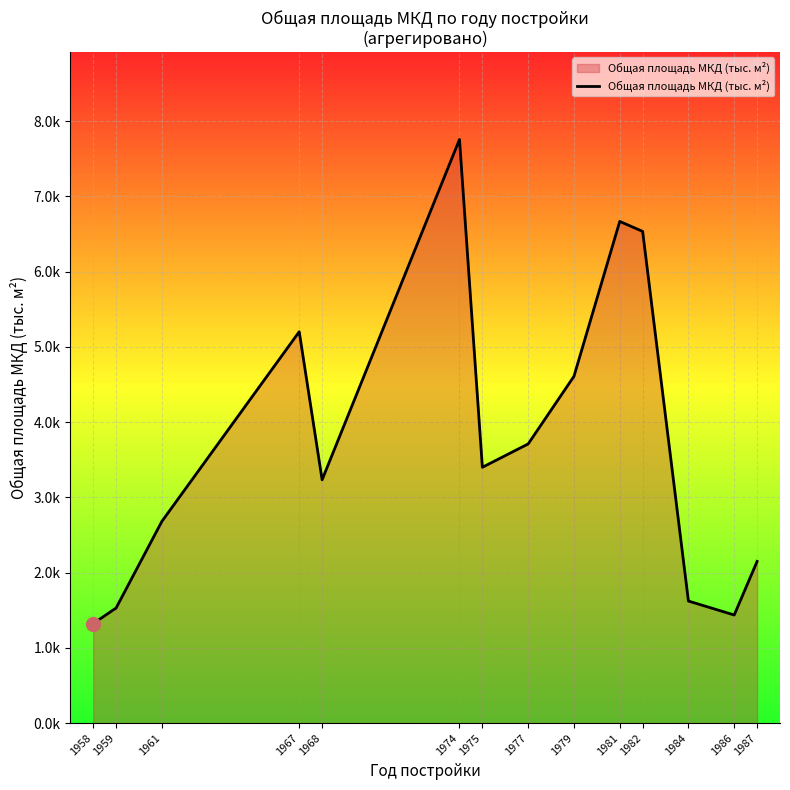

What is the value of the 2nd point from the left?

1.5